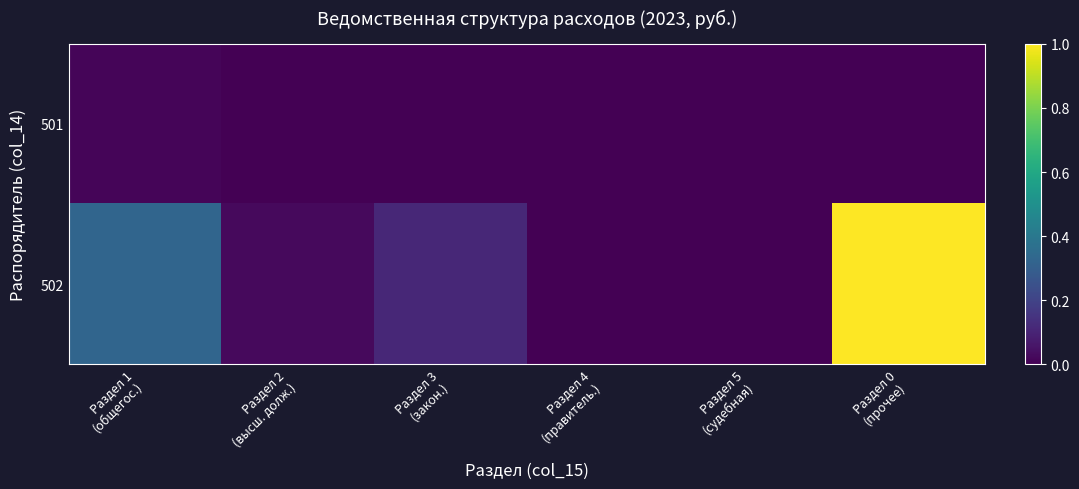

Which series has the largest range (max minus min)?

502